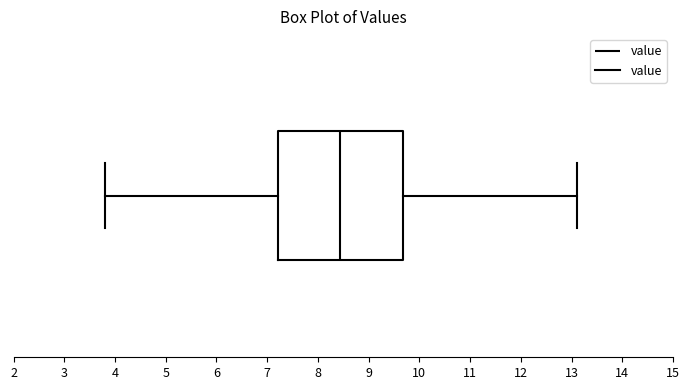

Where does the left whisker of the box end on the x-axis? The values are not printed on the chart, so give them approximately, as read against the axis.

3.8